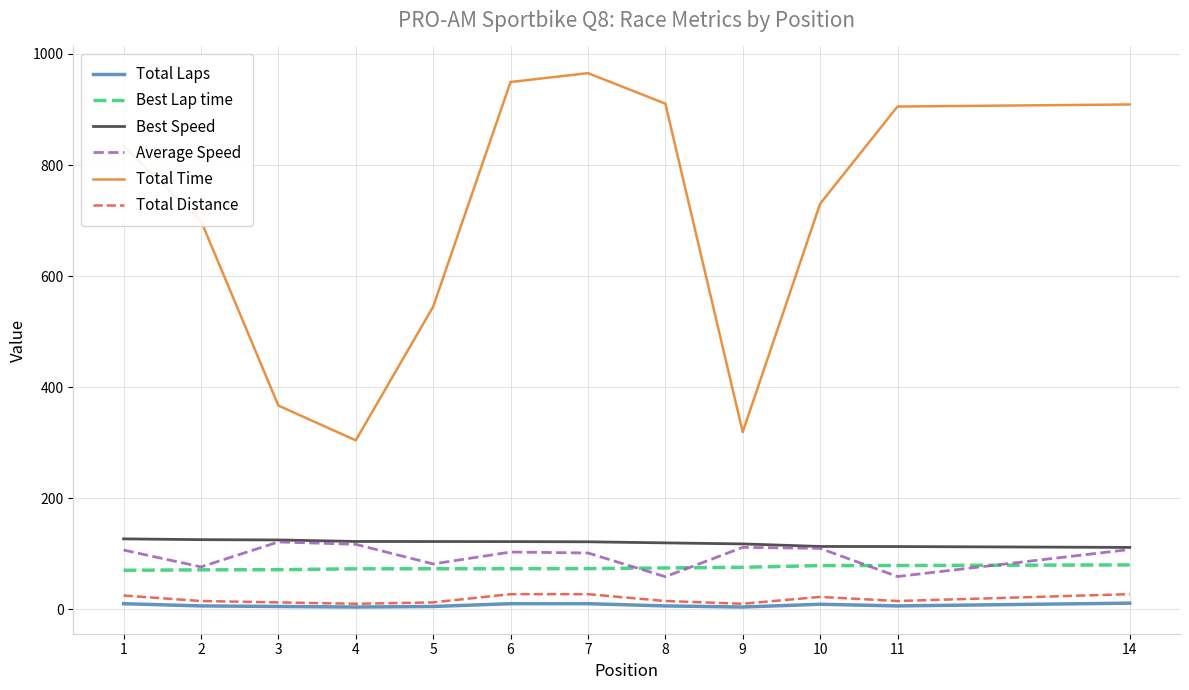

True or false: Total Laps and Best Speed cross at least once.

False